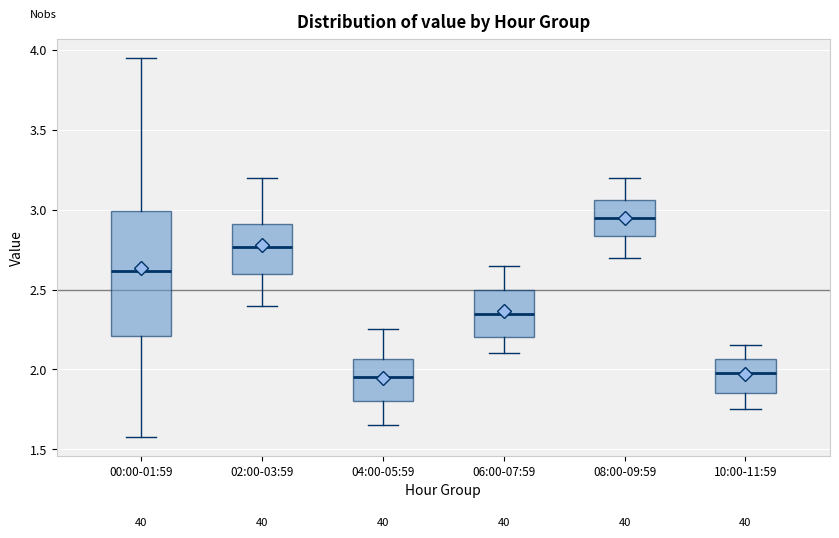

Which box is the tallest, from its lower edge to its upper edge?

00:00-01:59